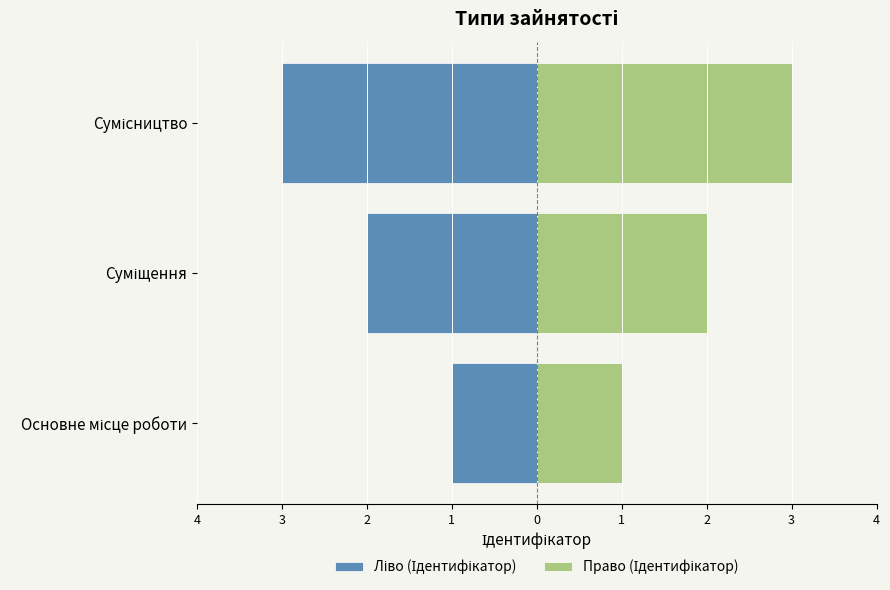

What is the difference between the second highest and minimum values in the Право (Ідентифікатор) series?

1